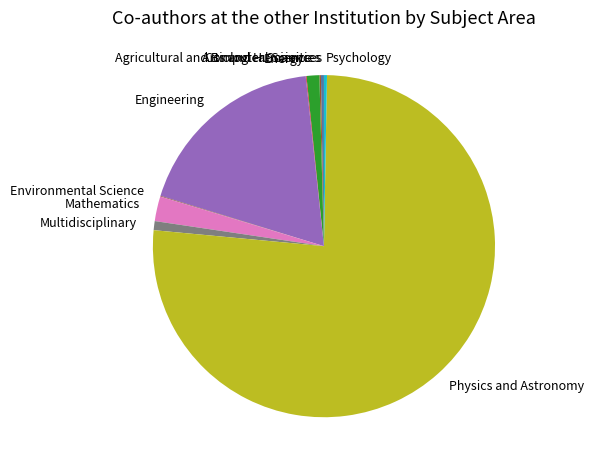

Does Physics and Astronomy represent more than half of the total?

Yes